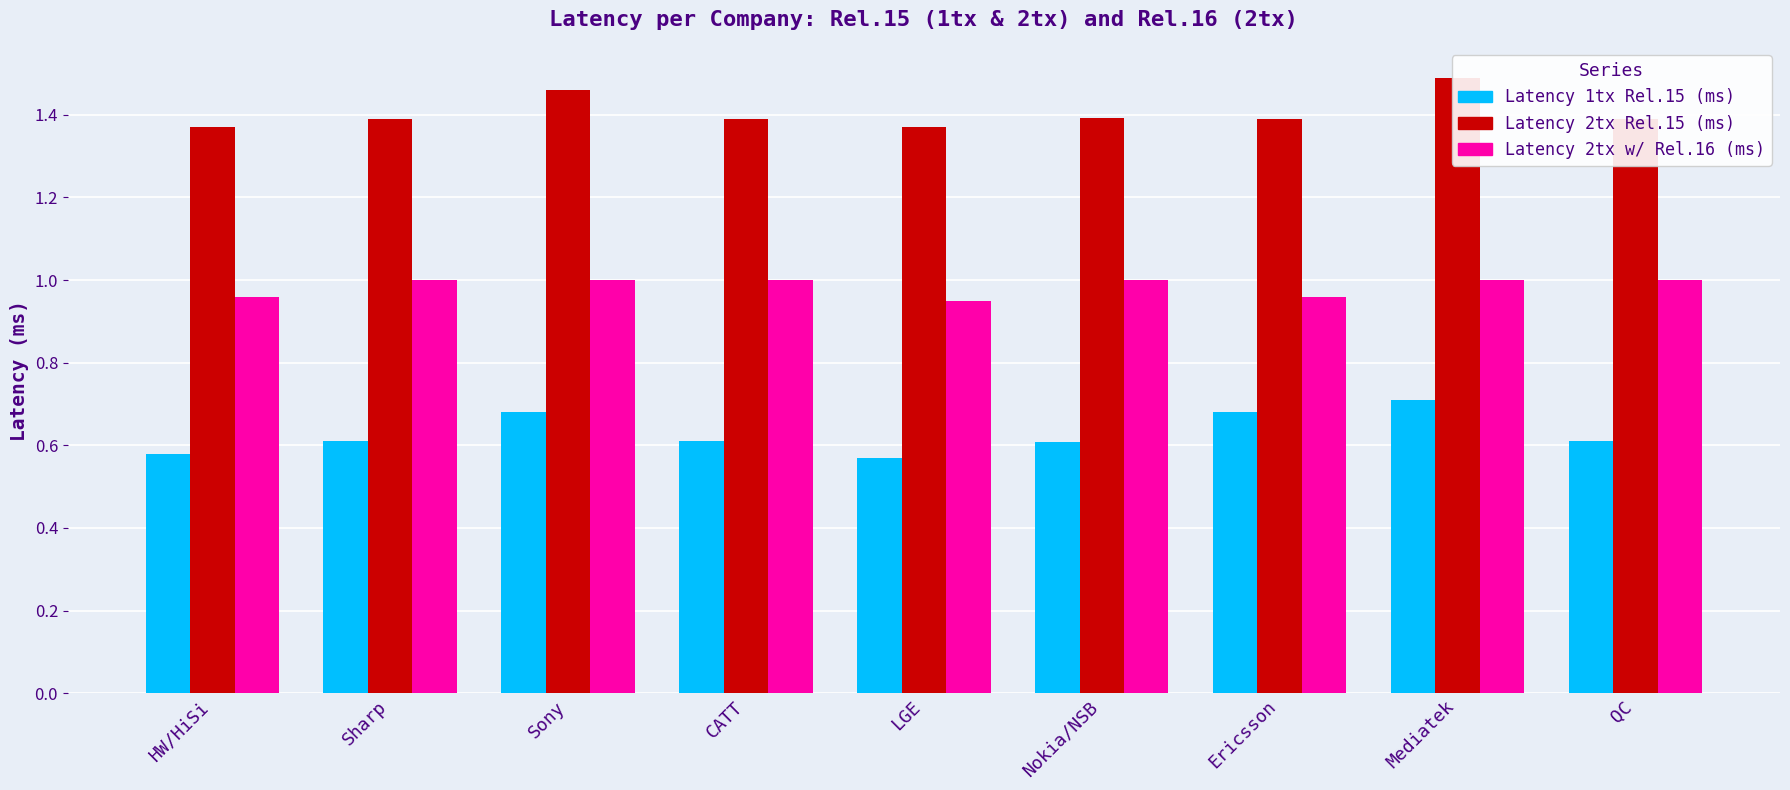

What is the maximum value shown in the chart?

1.5